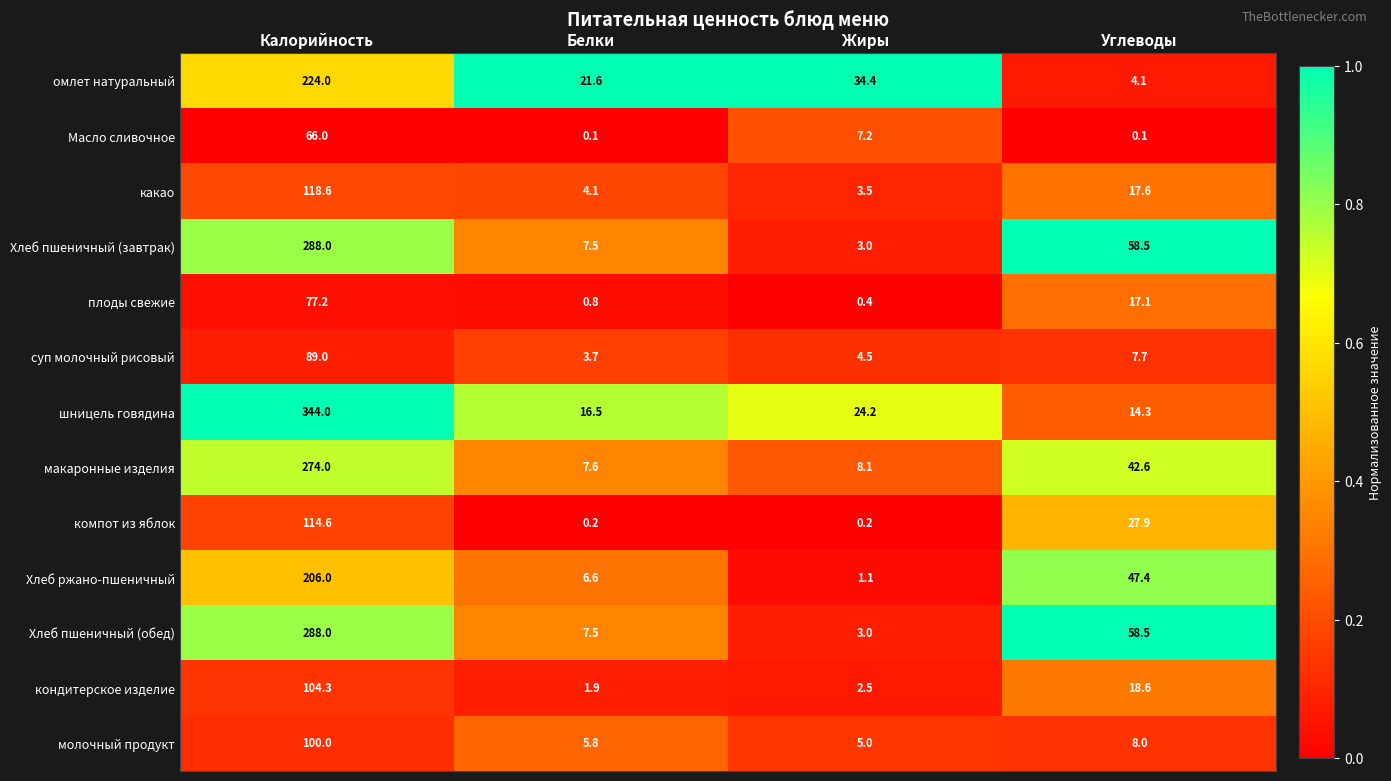

Is it true that макаронные изделия equals 7.6 at Белки?

True